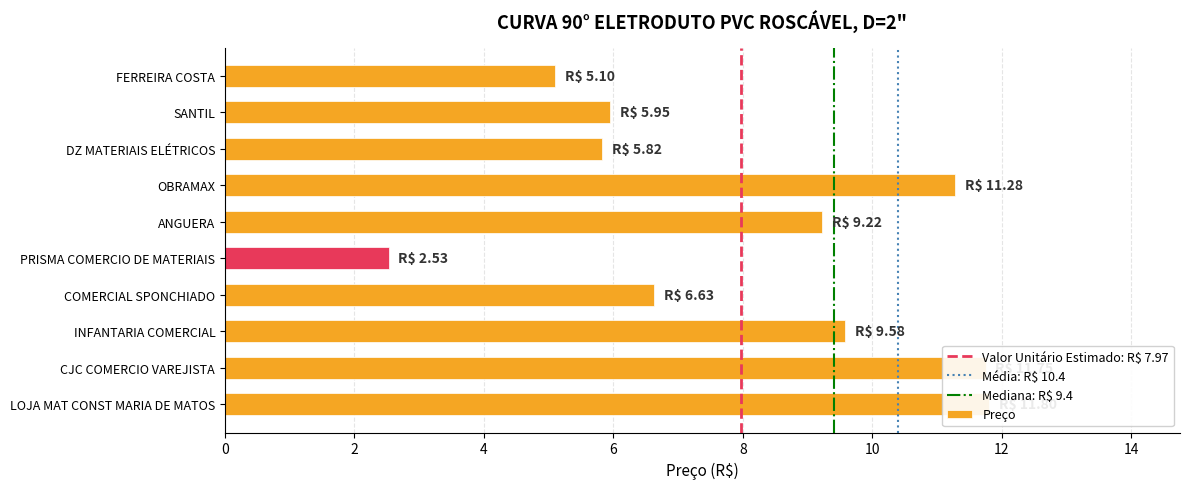

What is the value of the 6th bar from the left?

2.5